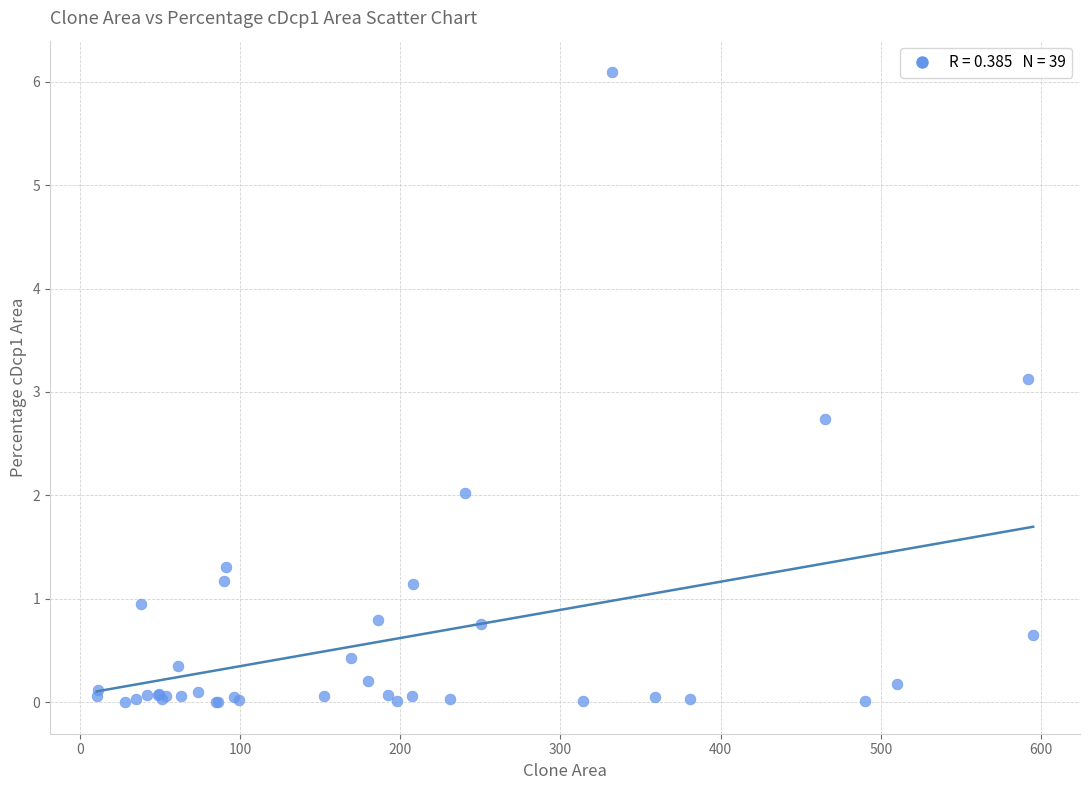

What Y value in the scatter plot is closest to 3?

3.1